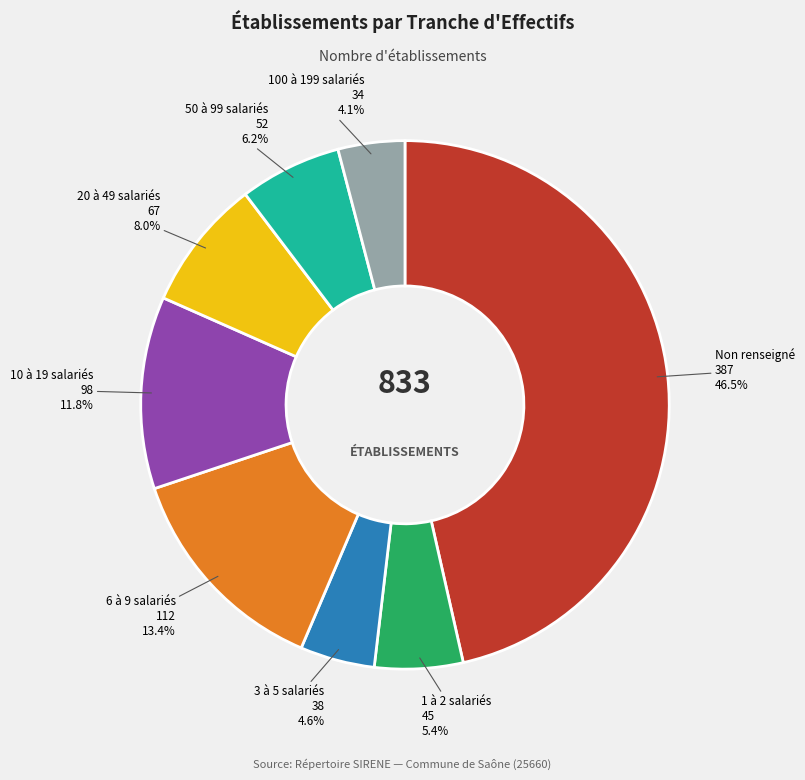

Is there any slice that represents more than half of the pie?

No